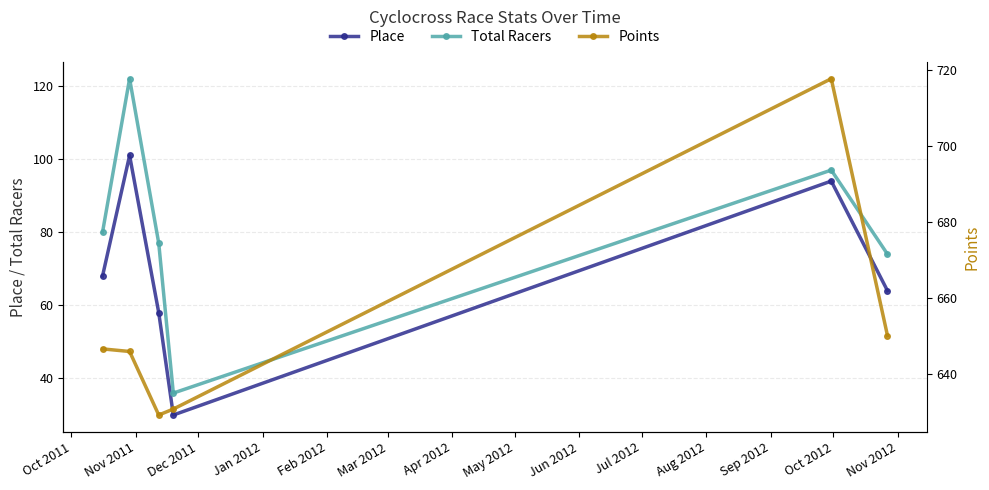

What is the minimum value for Place?

30